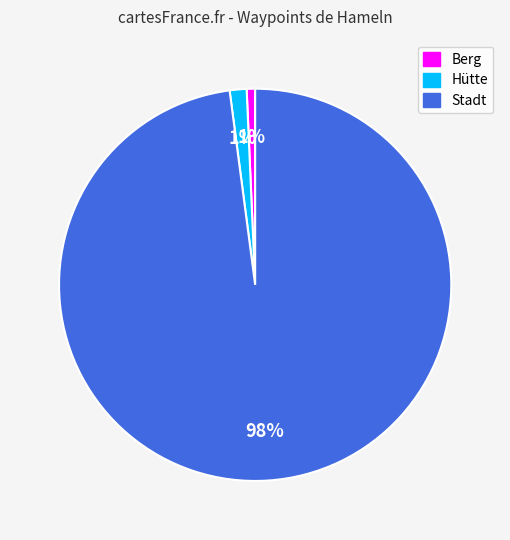

To the nearest percent, what is the difference between the largest and smallest slice percentages?

97%